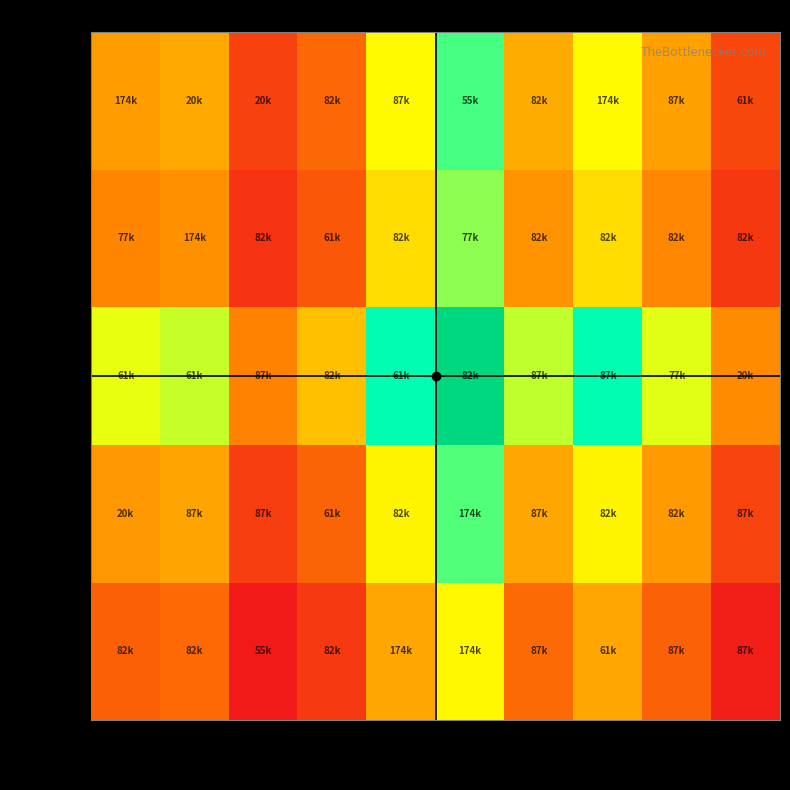

Count the number of data series in this chart.

5